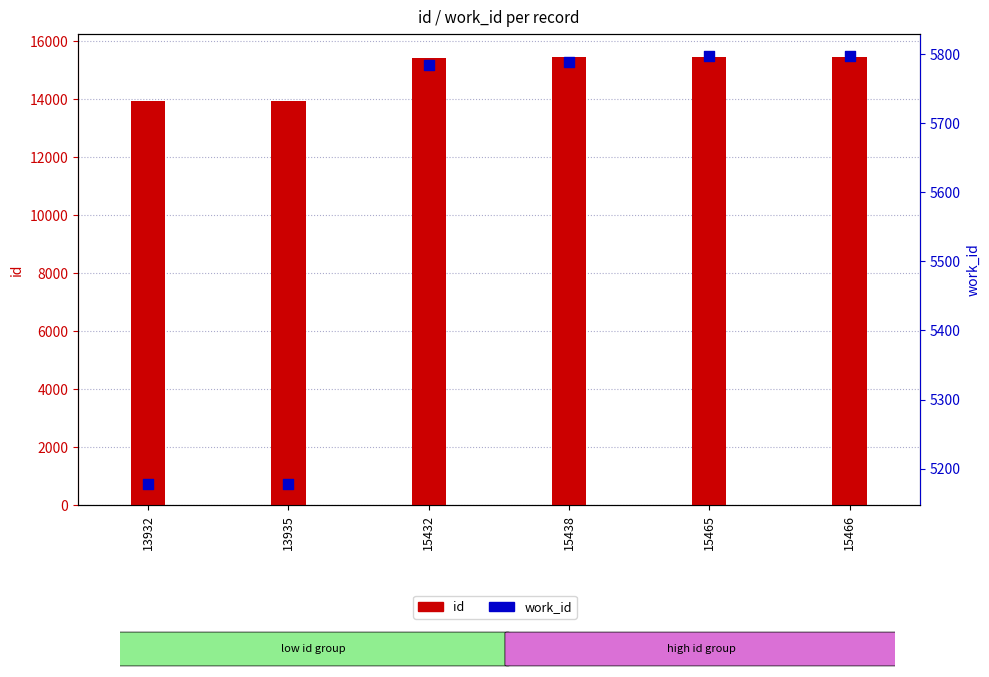

What are all the series names shown in the legend?

id, work_id